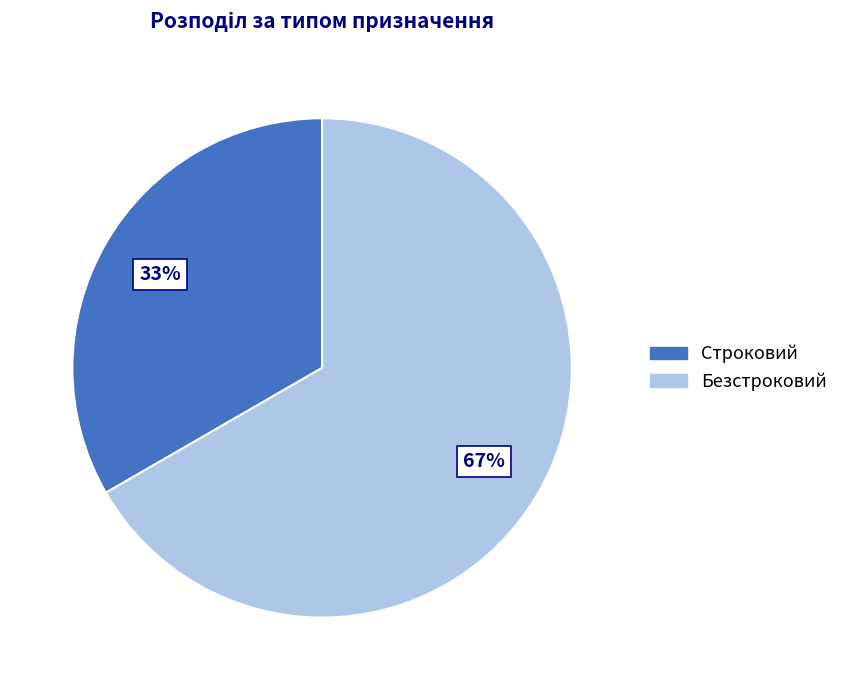

What percentage is the Строковий slice, to the nearest percent?

33%